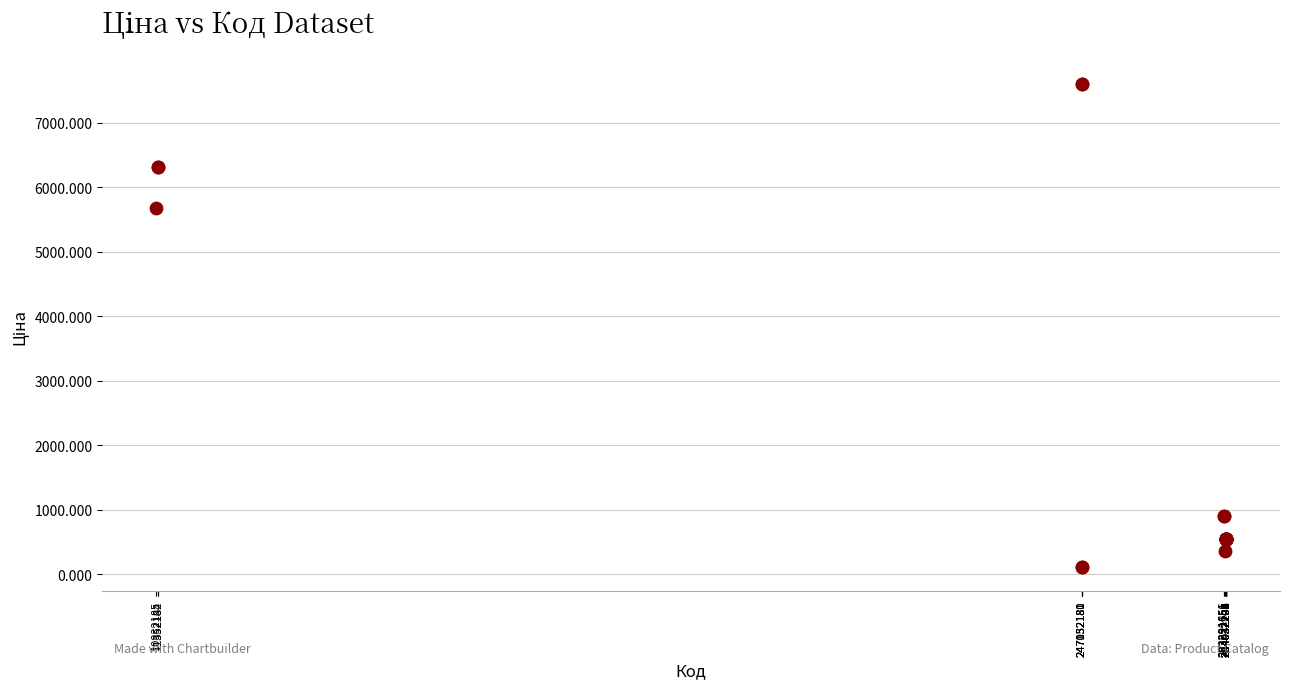

What Y value in the scatter plot is closest to 3855?

5673.8